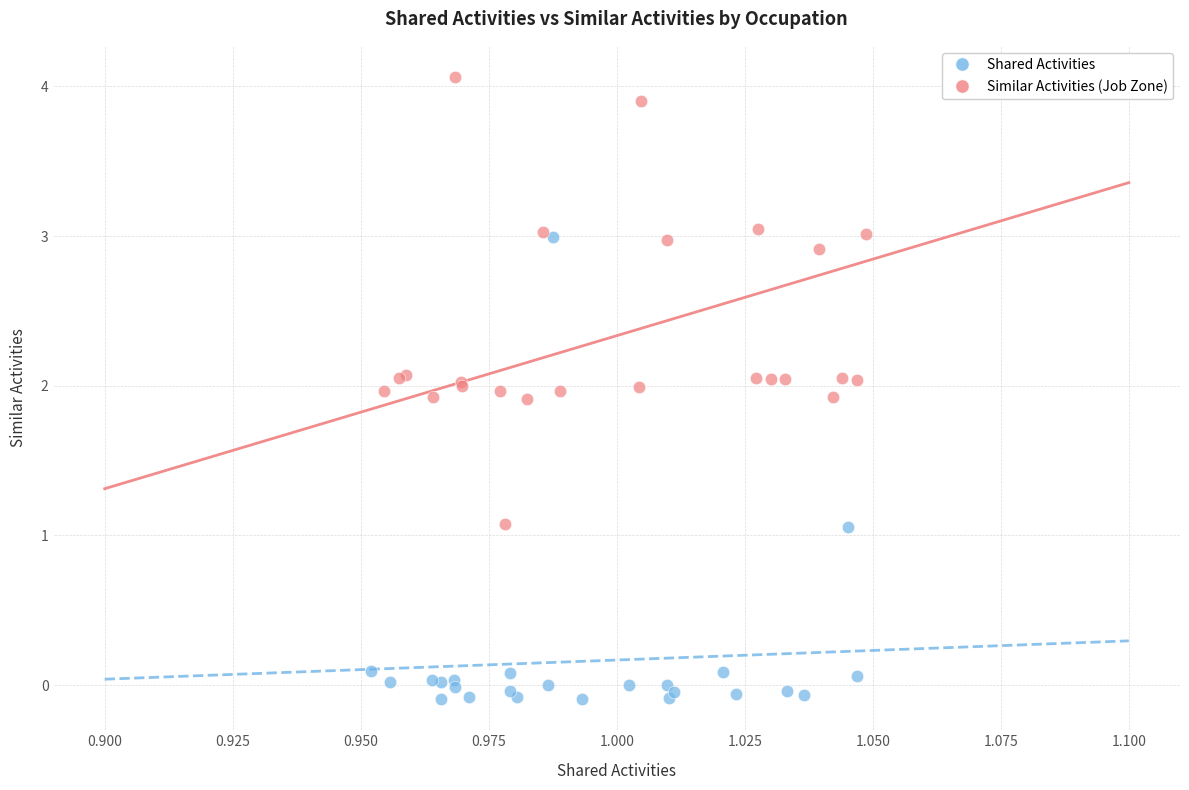

Which series reaches the maximum Y coordinate?

Similar Activities (Job Zone)